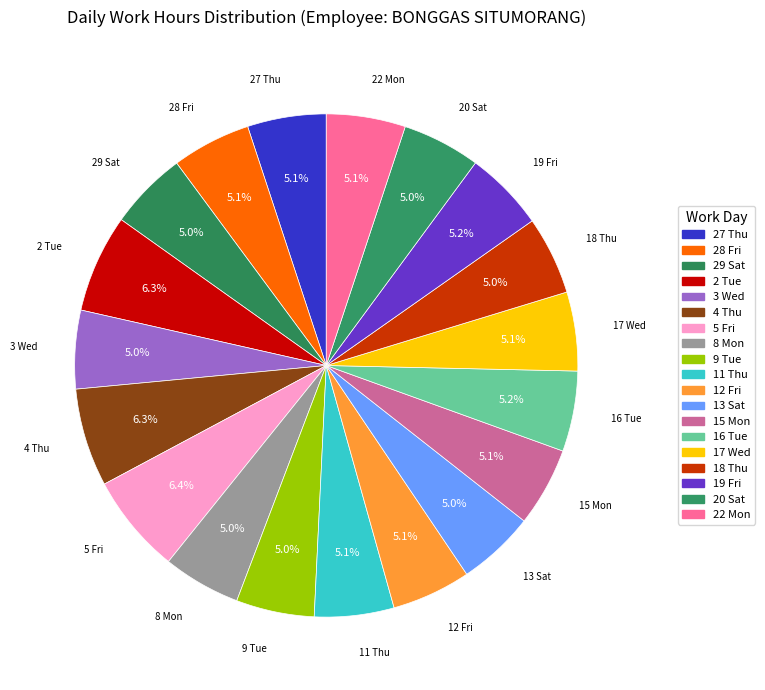

Count the number of slices in the pie.

19